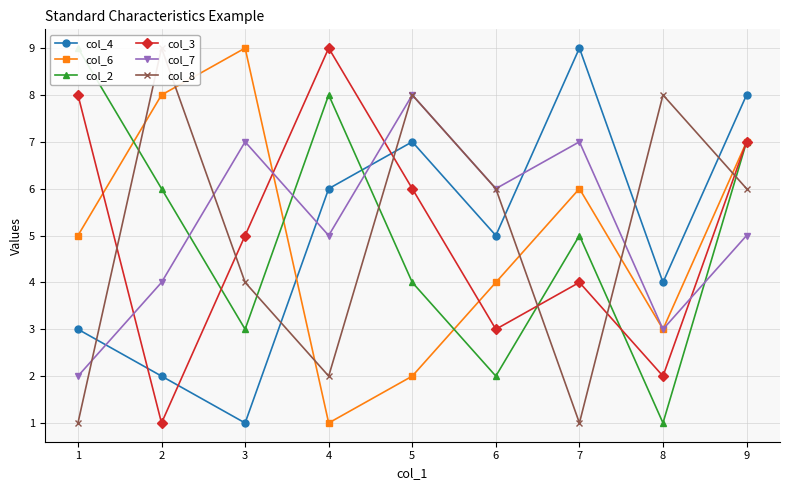

What is the spread (max minus min) of values at 8?

7